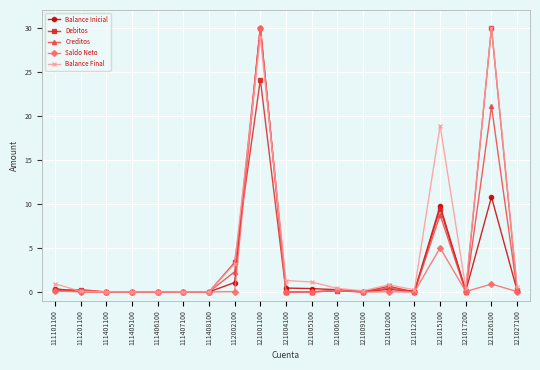

What is the maximum value shown in the chart?

30.0